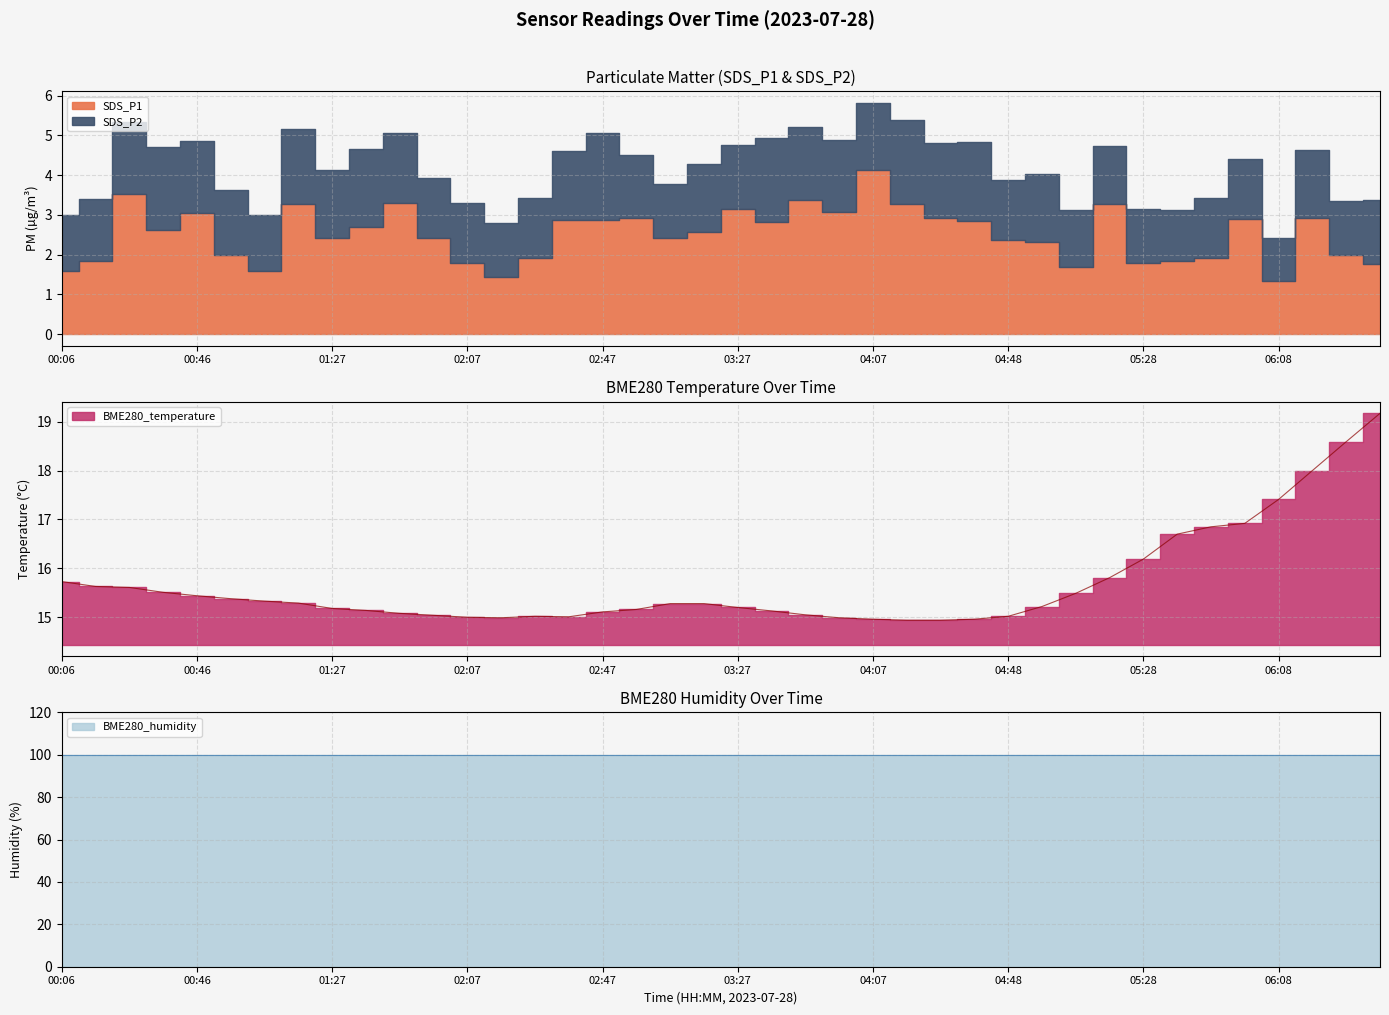

Which series has the largest total across all categories?

BME280_humidity